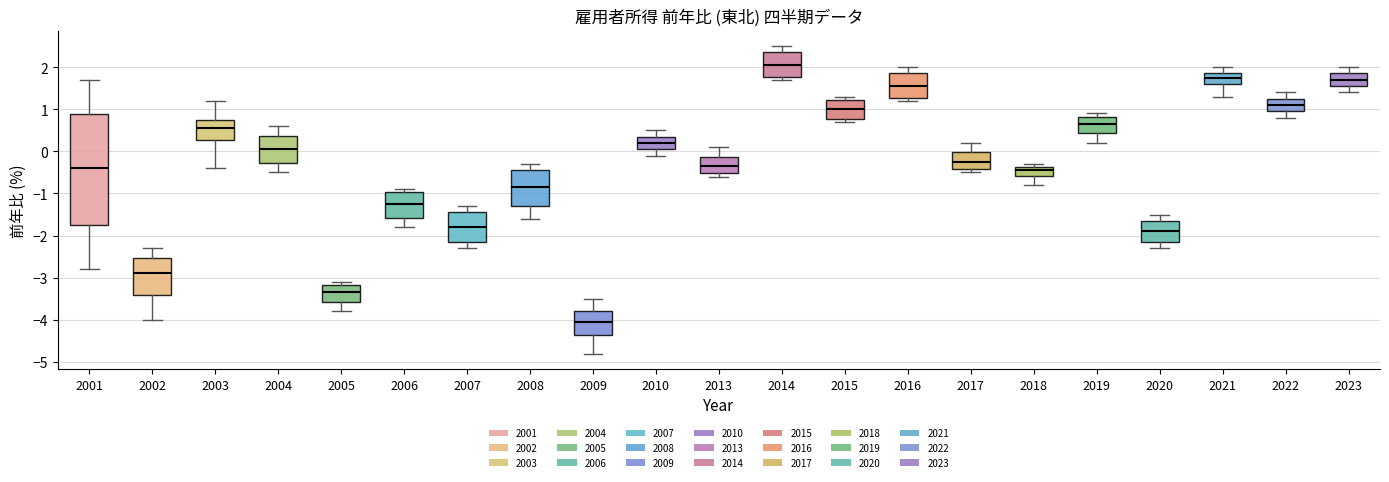

Where is the upper edge of the box at x = 2010 on the y-axis? The values are not printed on the chart, so give them approximately, as read against the axis.

0.4